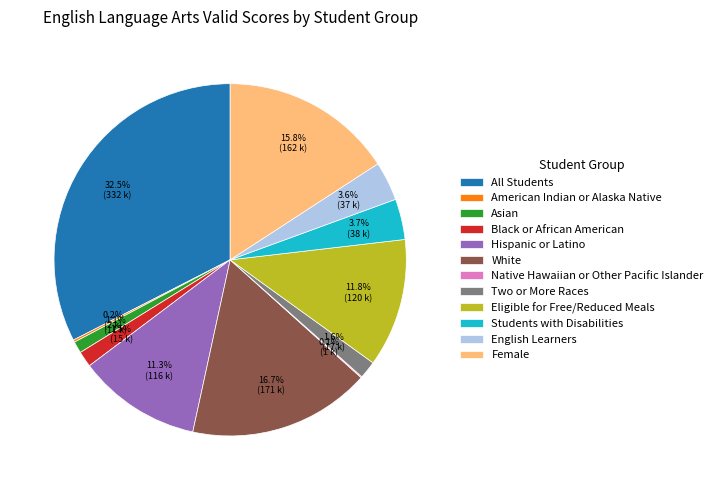

Do Two or More Races and English Learners together represent more than half of the pie?

No